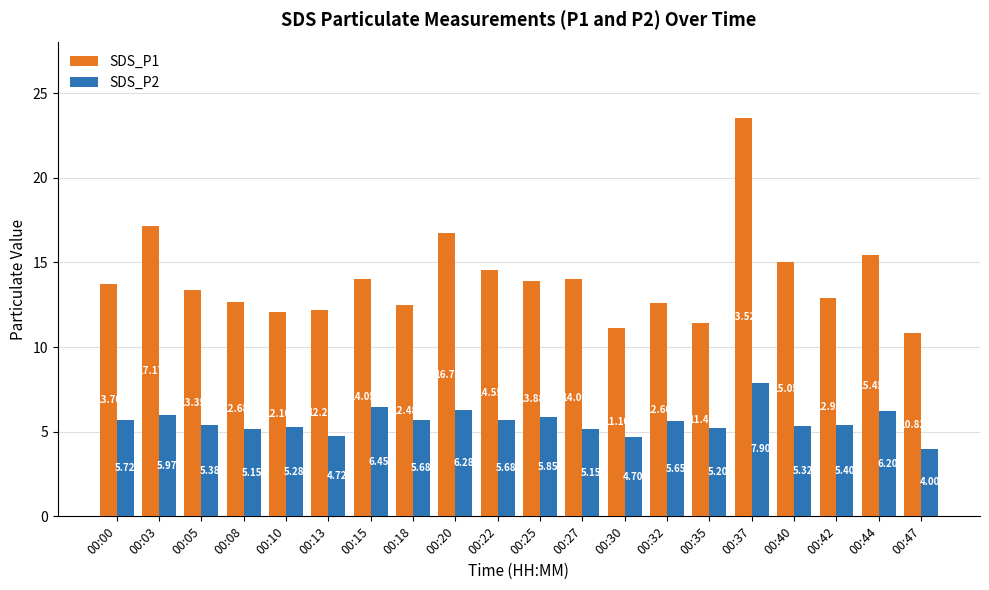

At which label does SDS_P2 first exceed 5?

00:00